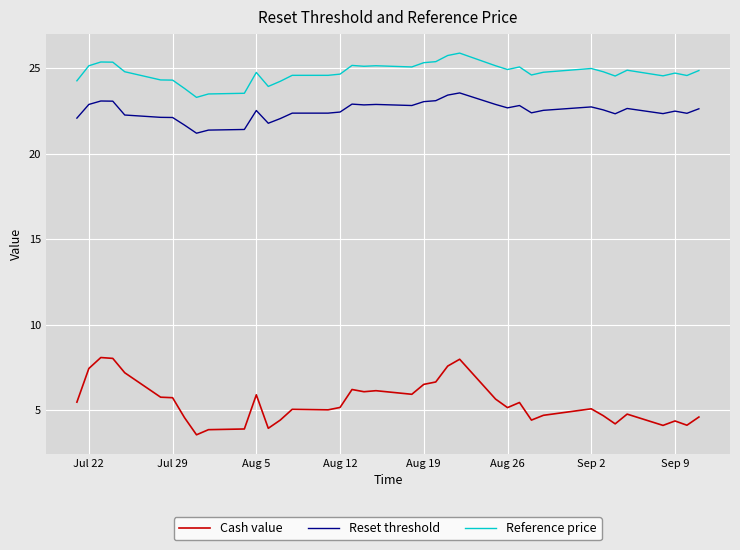

What is the difference between the maximum and minimum values in the Reset threshold series?

2.4